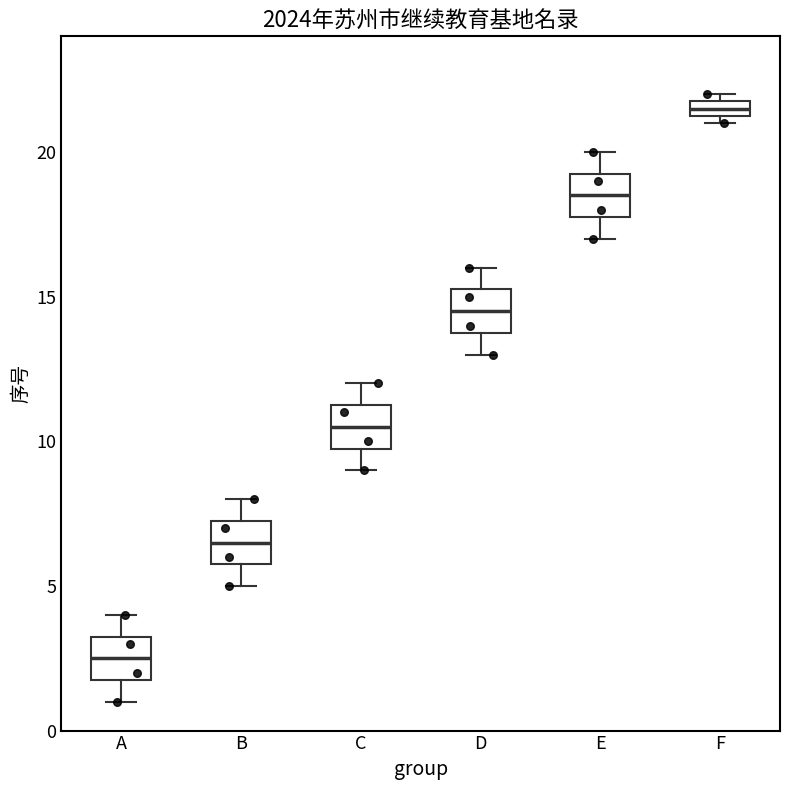

Which box's median line is the highest?

F